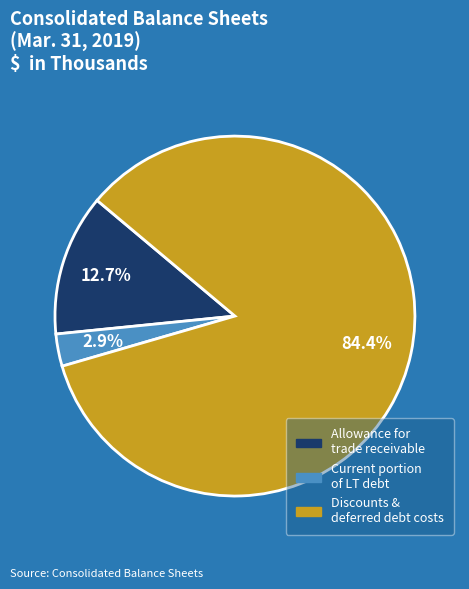

Is there any slice that represents more than half of the pie?

Yes